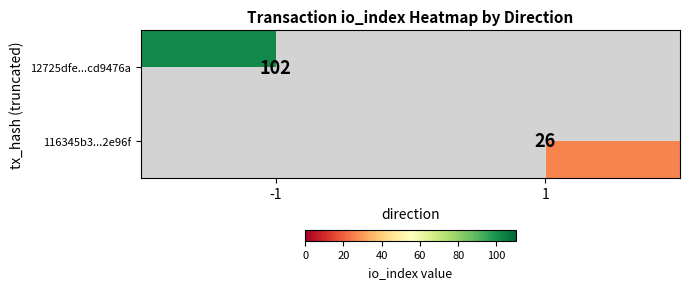

Which category has the highest value across all series?

-1